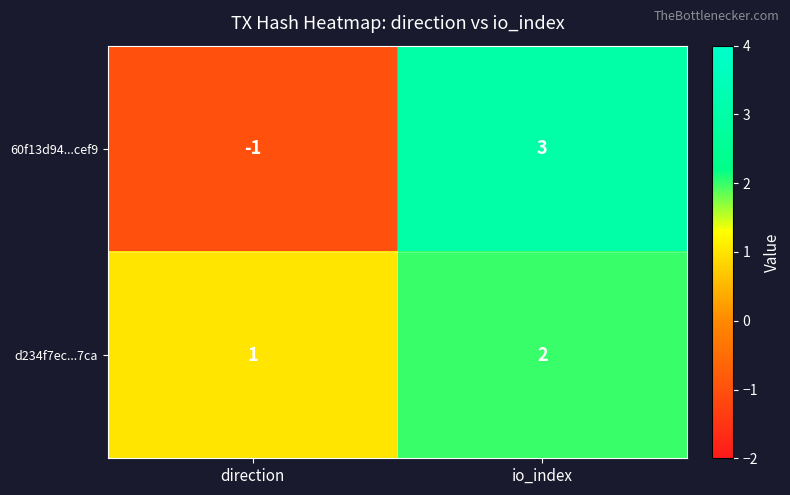

Reading left to right, list all the values displayed in this chart.

60f13d94...cef9: direction=-1	io_index=3
d234f7ec...7ca: direction=1	io_index=2